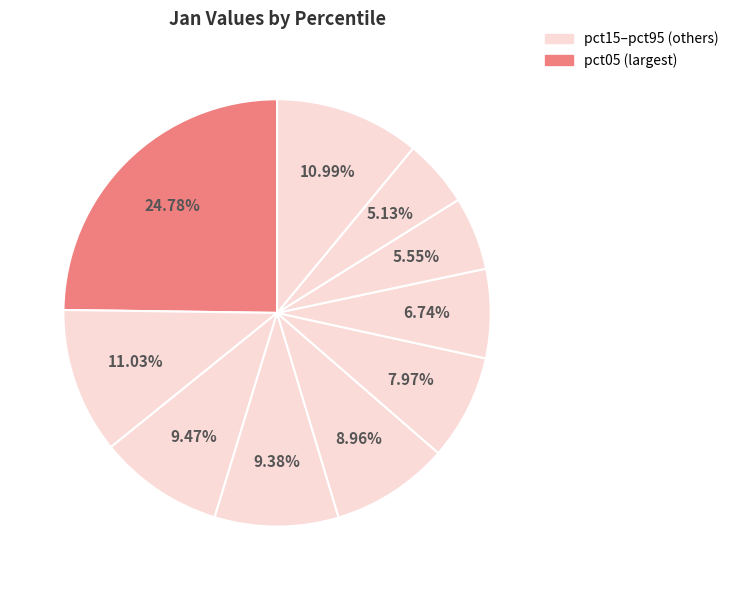

Rank the categories by value from lowest to highest.

pct85, pct75, pct65, pct55, pct45, pct35, pct25, pct95, pct15, pct05